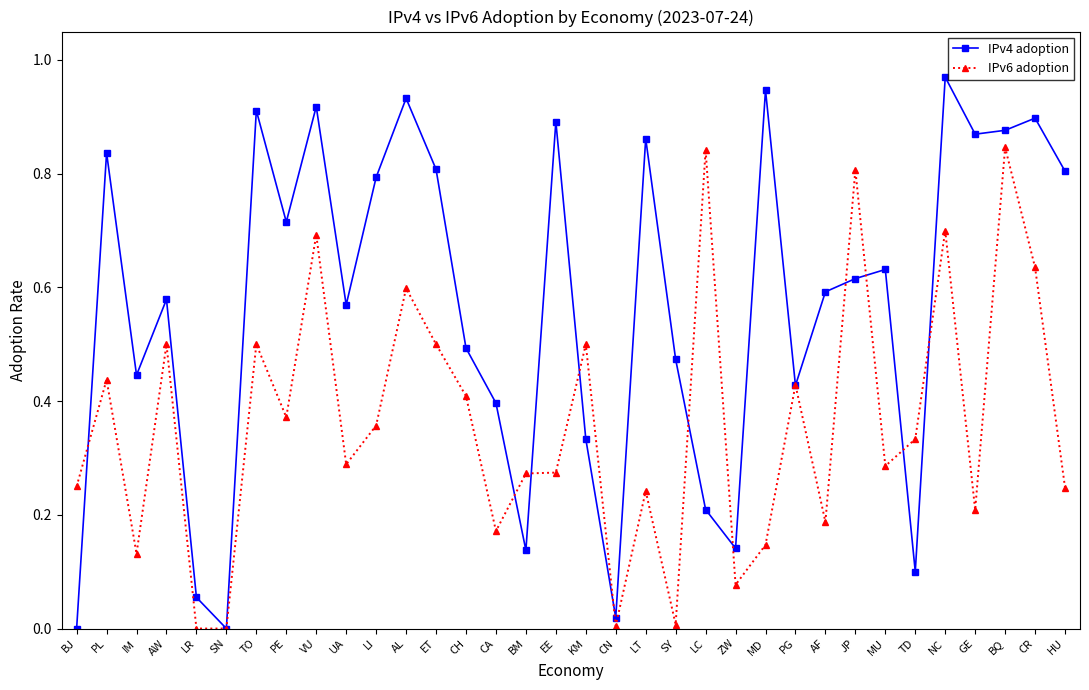

Rank the series by their maximum value, from highest to lowest.

IPv4 adoption, IPv6 adoption